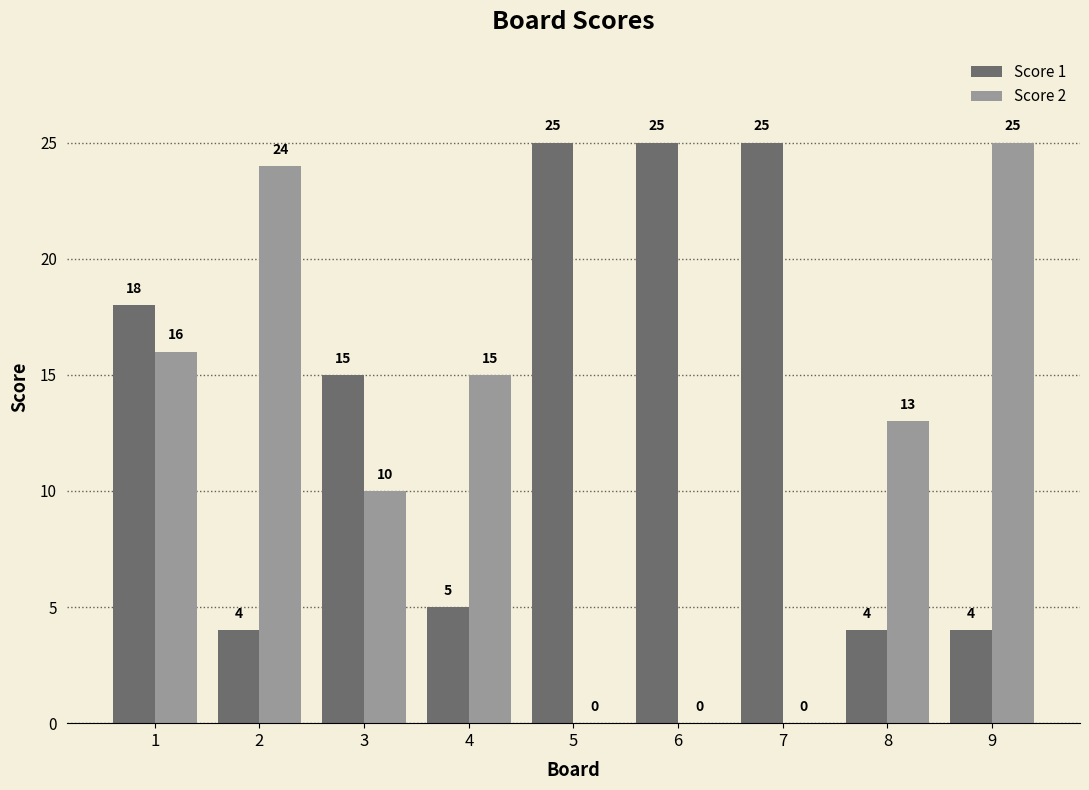

The value of Score 2 at 2 is 37. True or false?

False